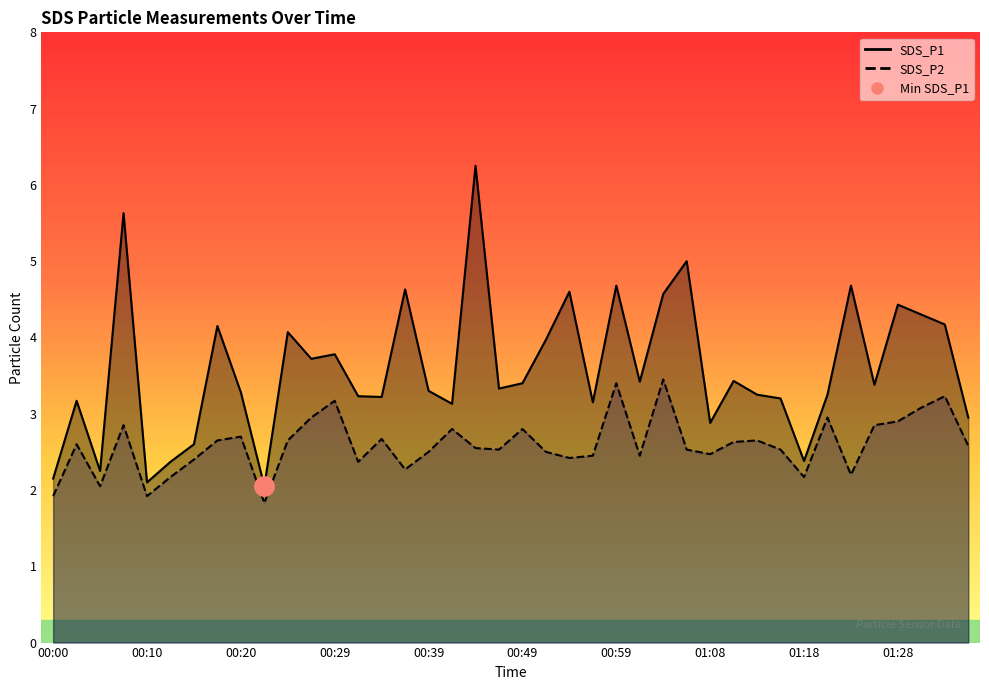

Which series has the largest total across all categories?

SDS_P1